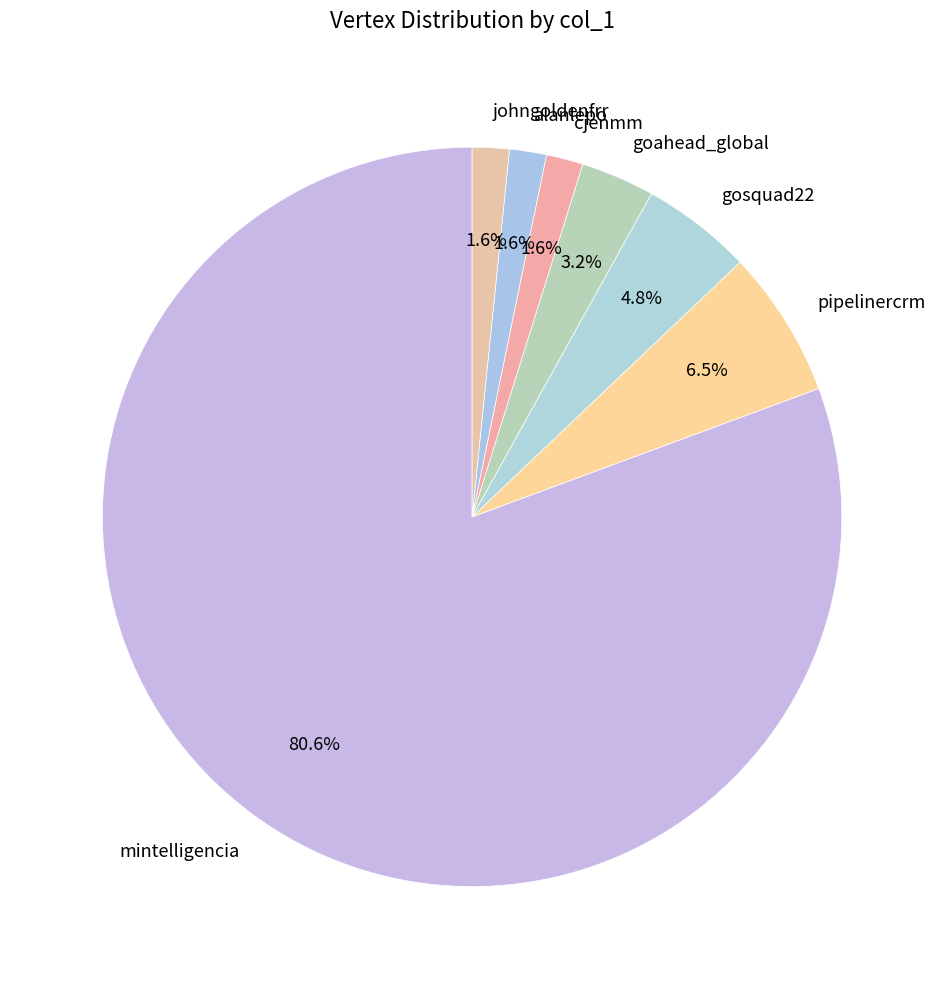

Which category accounts for the majority?

mintelligencia